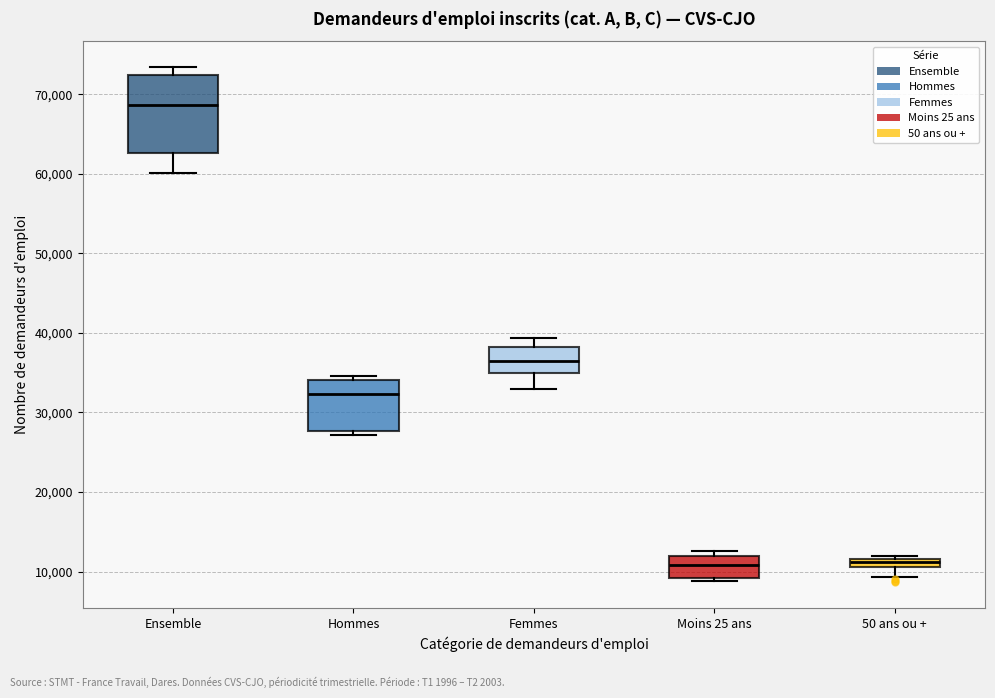

Where does the upper whisker of the box for Femmes end on the y-axis? The values are not printed on the chart, so give them approximately, as read against the axis.

39000